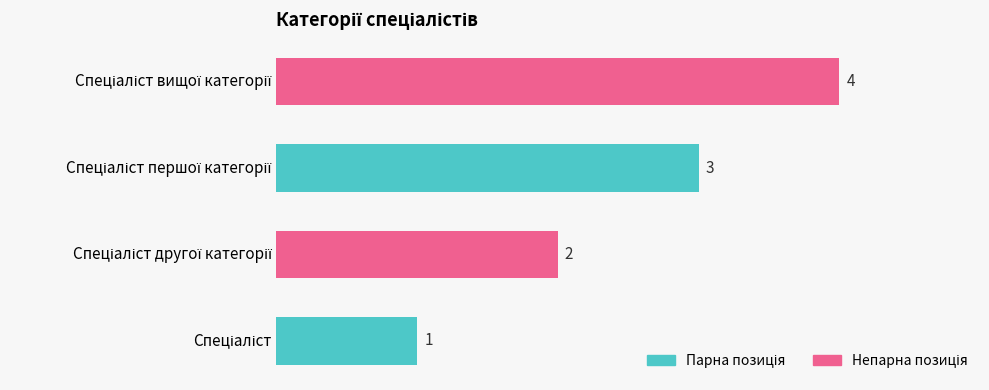

What is the sum of all values?

10